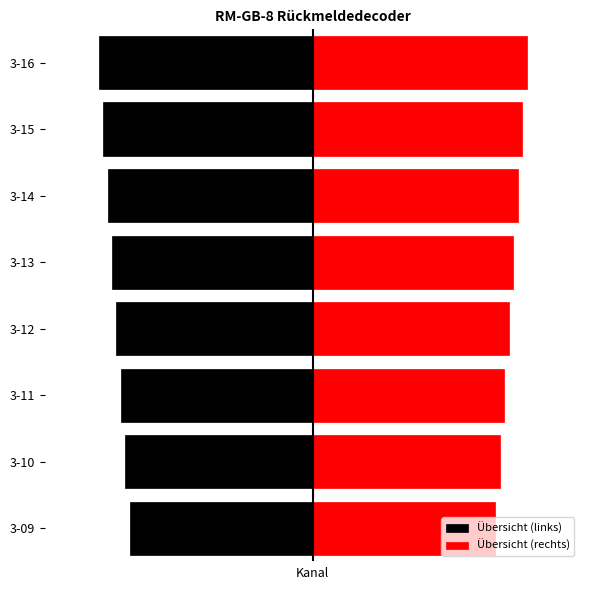

Reading left to right, extract all data points from this chart.

Übersicht (links): -20.5	-21.0	-21.5	-22.0	-22.5	-23.0	-23.5	-24.0
Übersicht (rechts): 20.5	21.0	21.5	22.0	22.5	23.0	23.5	24.0